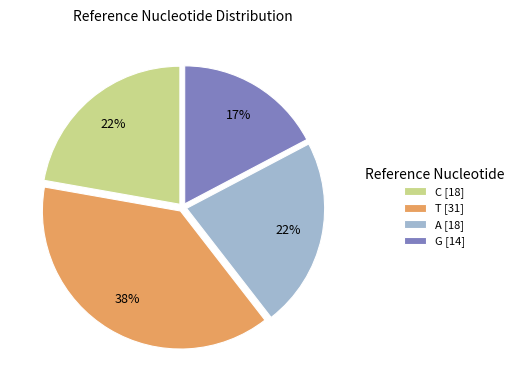

Which has a higher value, C [18] or T [31]?

T [31]